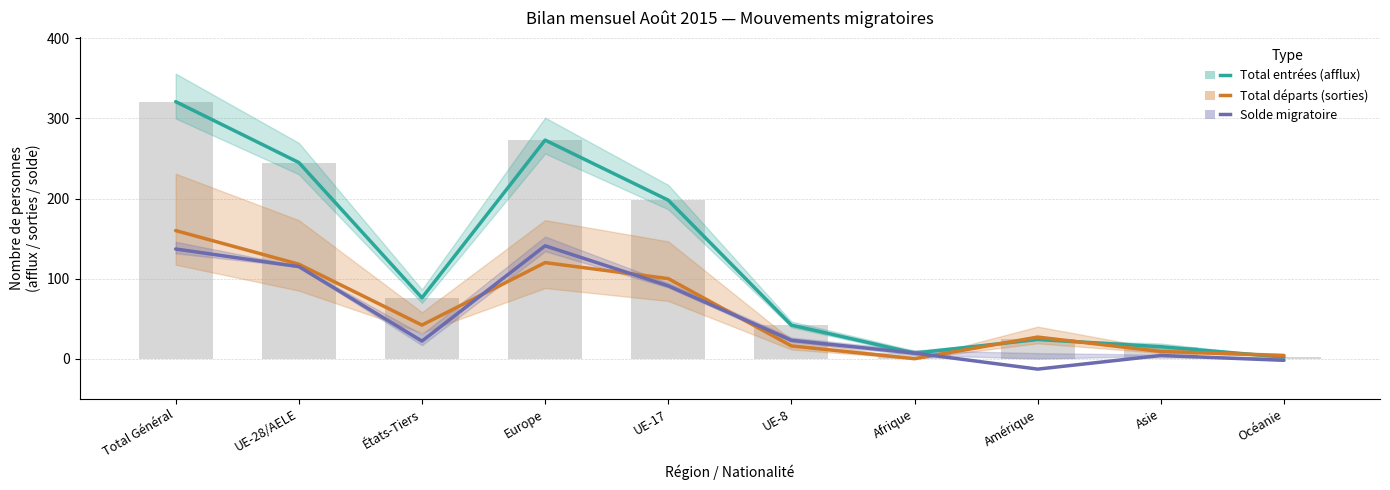

At Asie, list the series in order from largest to smallest.

Total entrées (afflux), Total départs (sorties), Solde migratoire